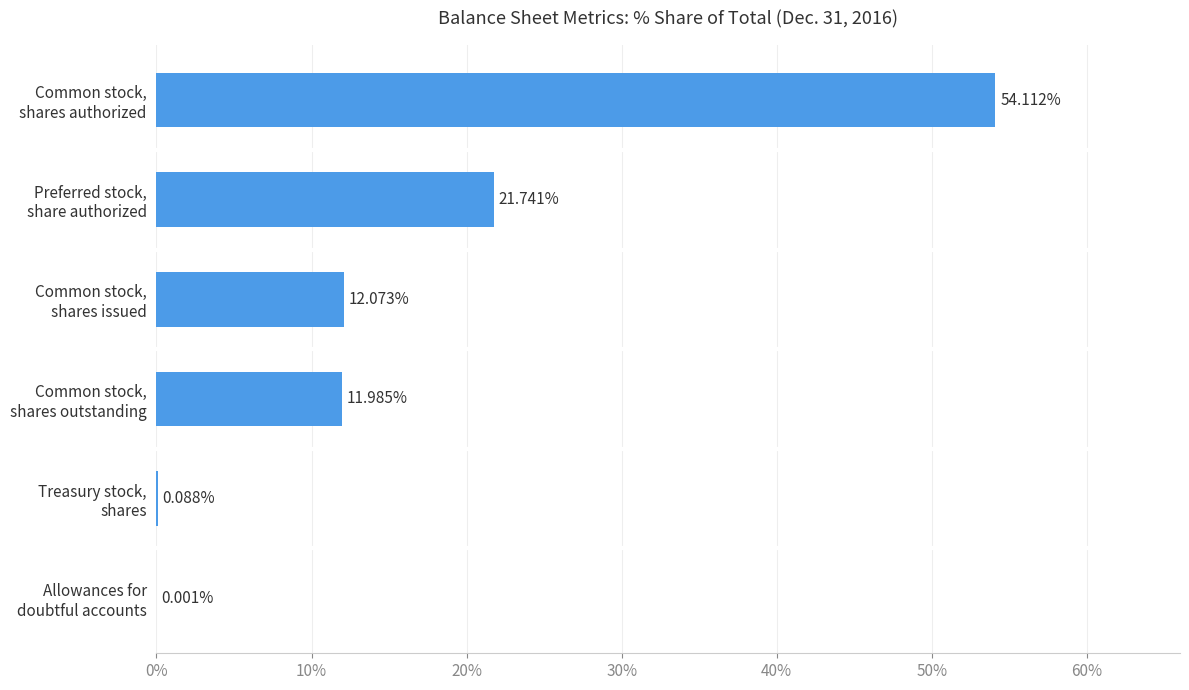

How many data points are above 12?

3